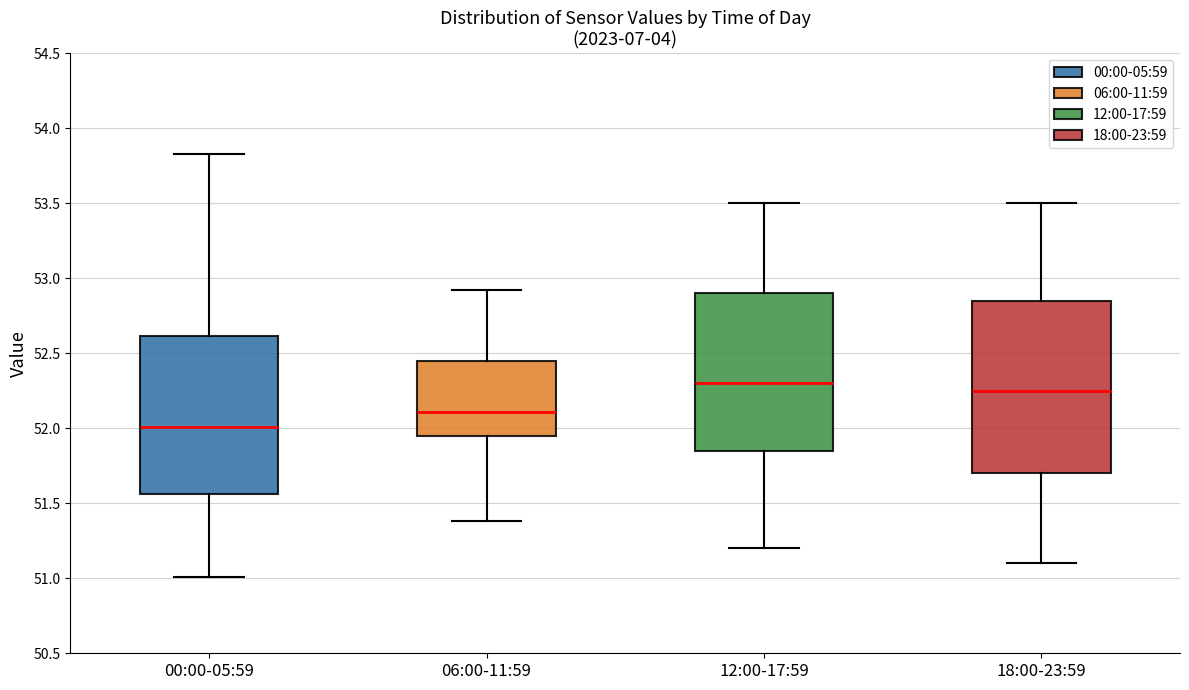

Reading left to right, read every box against the y-axis: the position of its median line, the range the box covers, and the ends of its whiskers. The values are not printed on the chart, so give them approximately, as read against the axis.

00:00-05:59: median 52.00, box 51.55 to 52.60, whiskers 51.00 to 53.85
06:00-11:59: median 52.10, box 51.95 to 52.45, whiskers 51.40 to 52.90
12:00-17:59: median 52.30, box 51.85 to 52.90, whiskers 51.20 to 53.50
18:00-23:59: median 52.25, box 51.70 to 52.85, whiskers 51.10 to 53.50